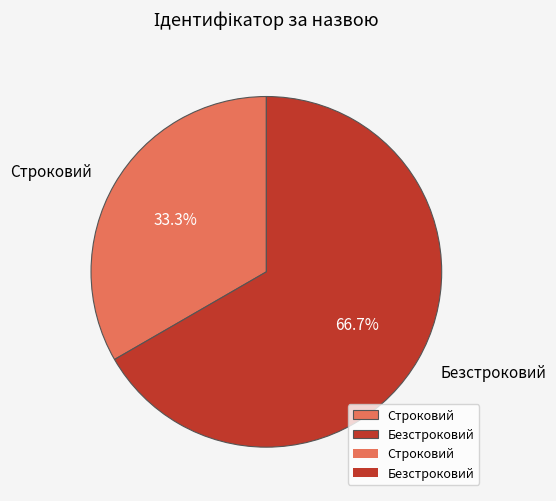

True or false: Безстроковий accounts for 67% of the total.

True